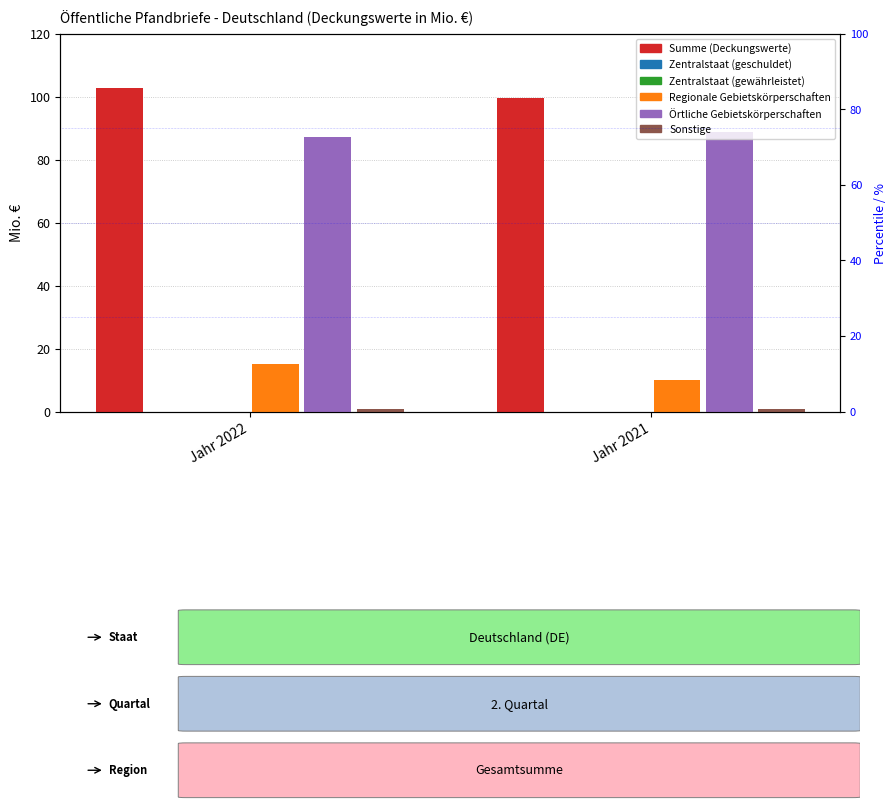

Is the value of Regionale Gebietskörperschaften at Jahr 2021 greater than the value of Zentralstaat (gewährleistet) at Jahr 2022?

Yes